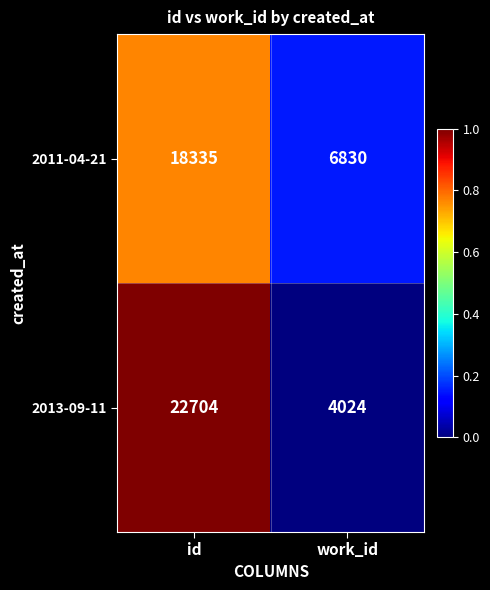

What is the sum of all 2013-09-11 values?

26728